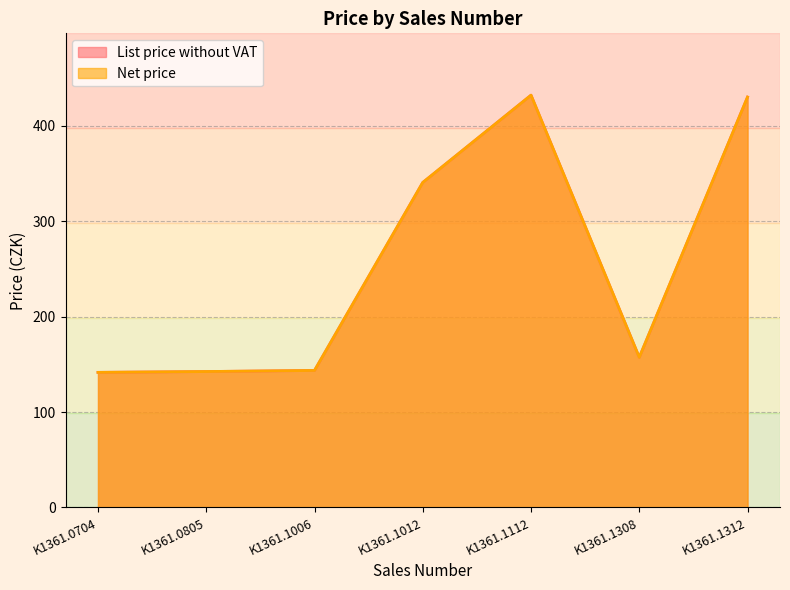

Which series has the largest total across all categories?

List price without VAT